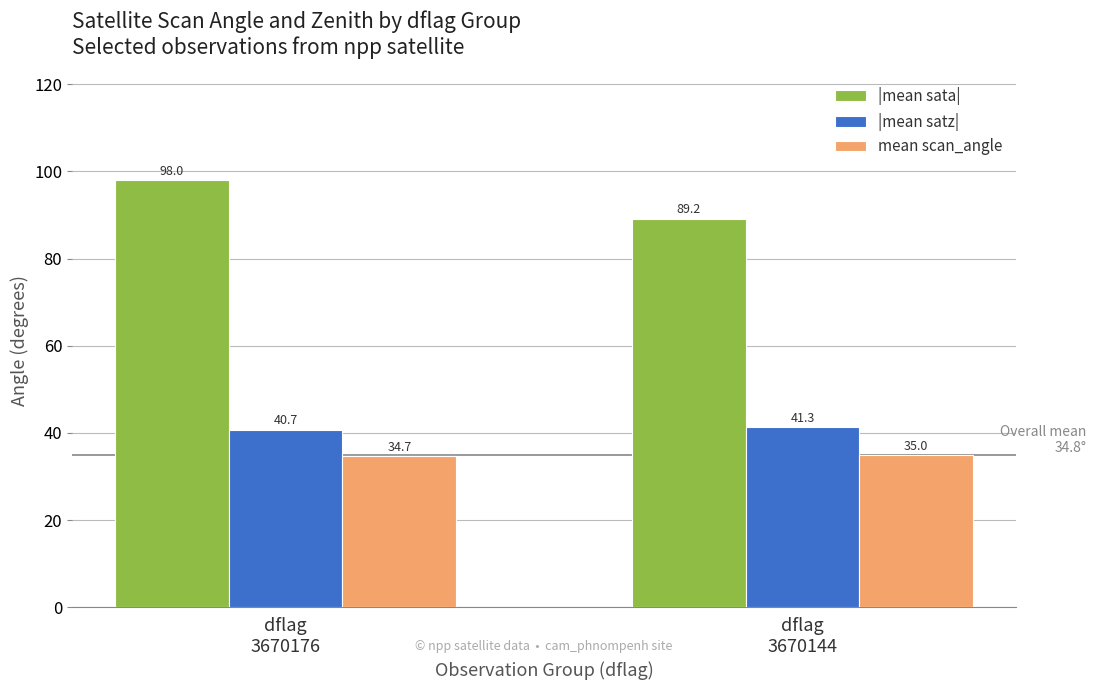

What is the greatest value displayed?

98.0